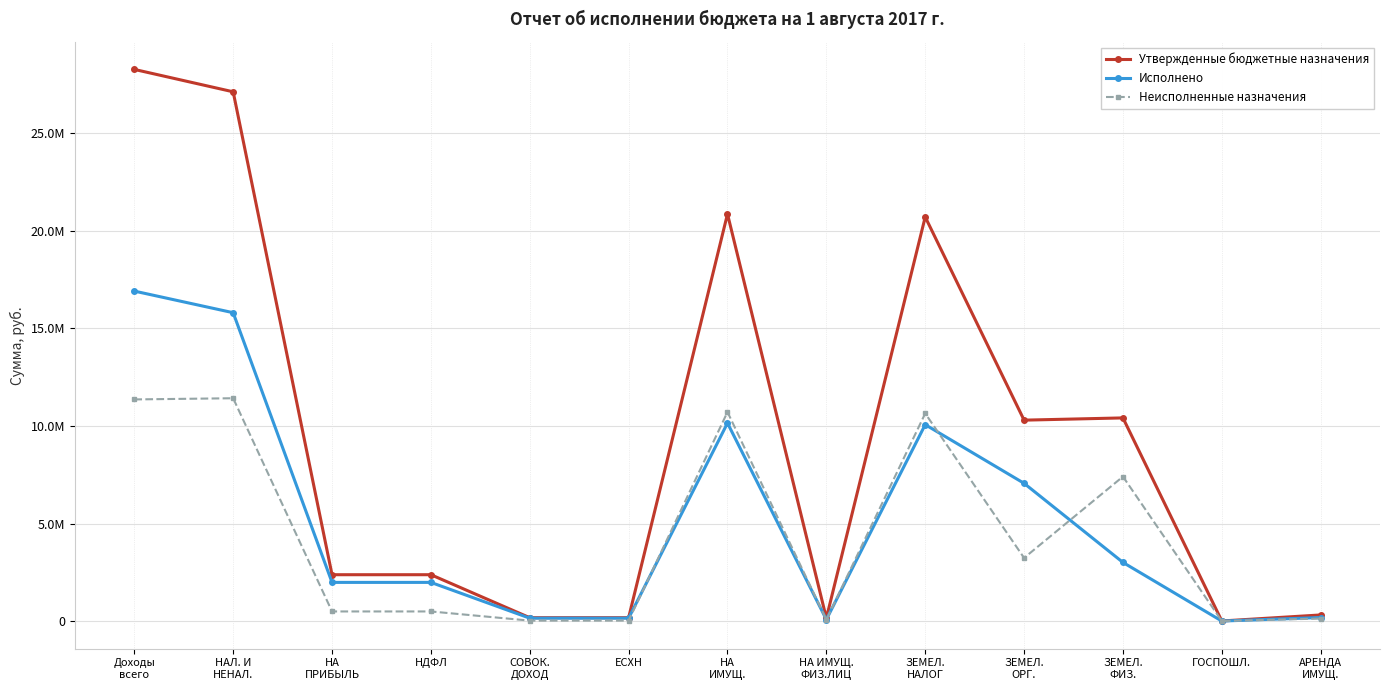

Is it true that Утвержденные бюджетные назначения equals 29378402.1 at ЗЕМЕЛ.
НАЛОГ?

False